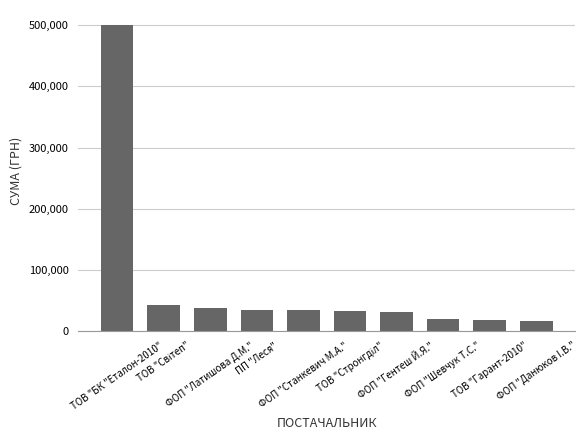

What is the smallest value displayed?

15561.0